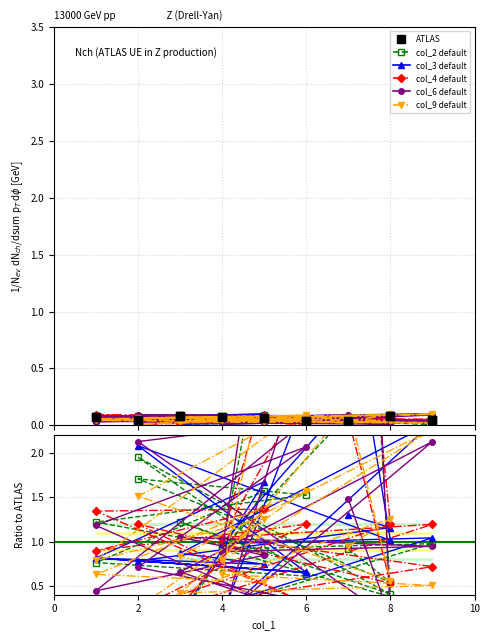

What is the maximum value for col_9?

0.1